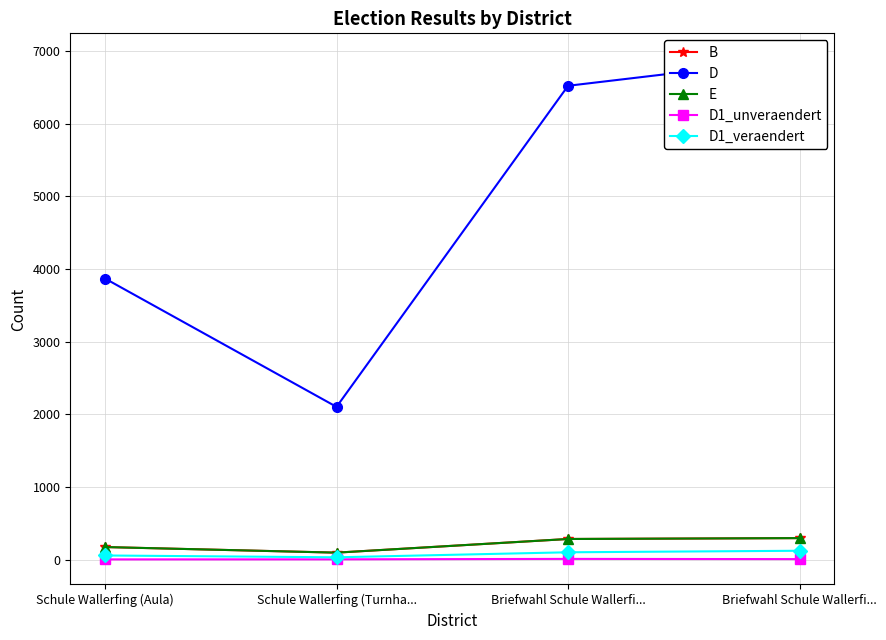

What is the total value across all series at Briefwahl Schule Wallerfi...?

7204